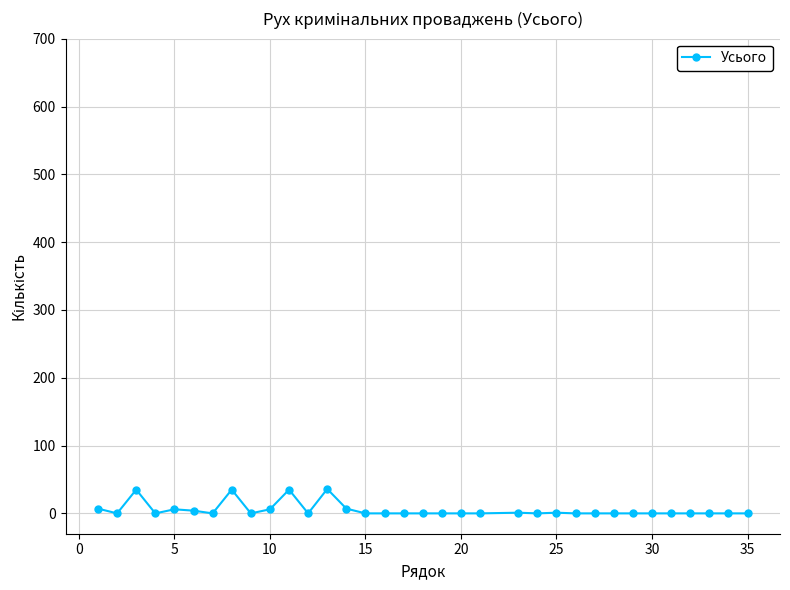

What is the sum of all values?

173